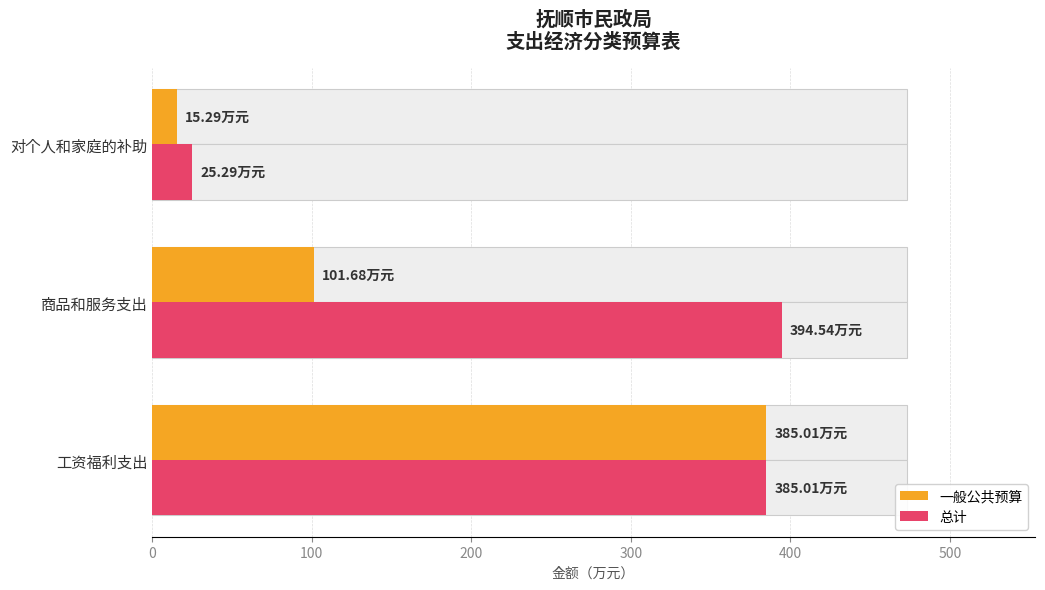

List the series in order of their overall mean, lowest first.

一般公共预算, 总计